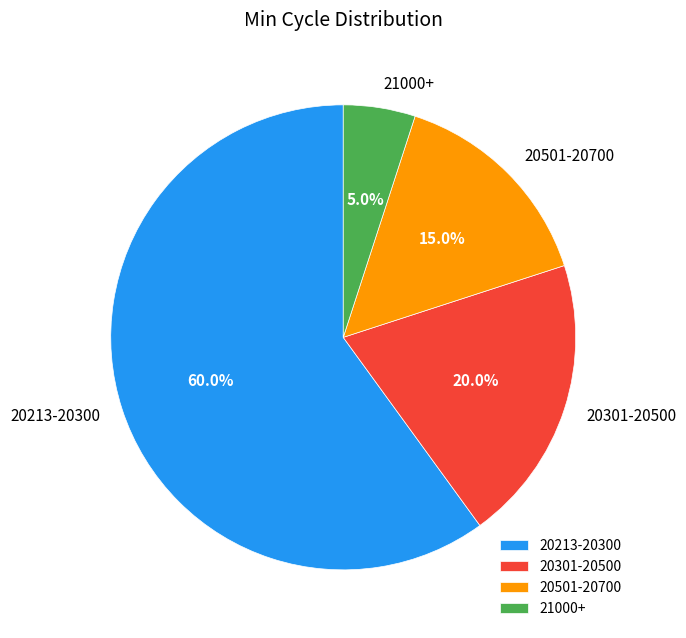

What is the smallest slice in the pie chart?

21000+